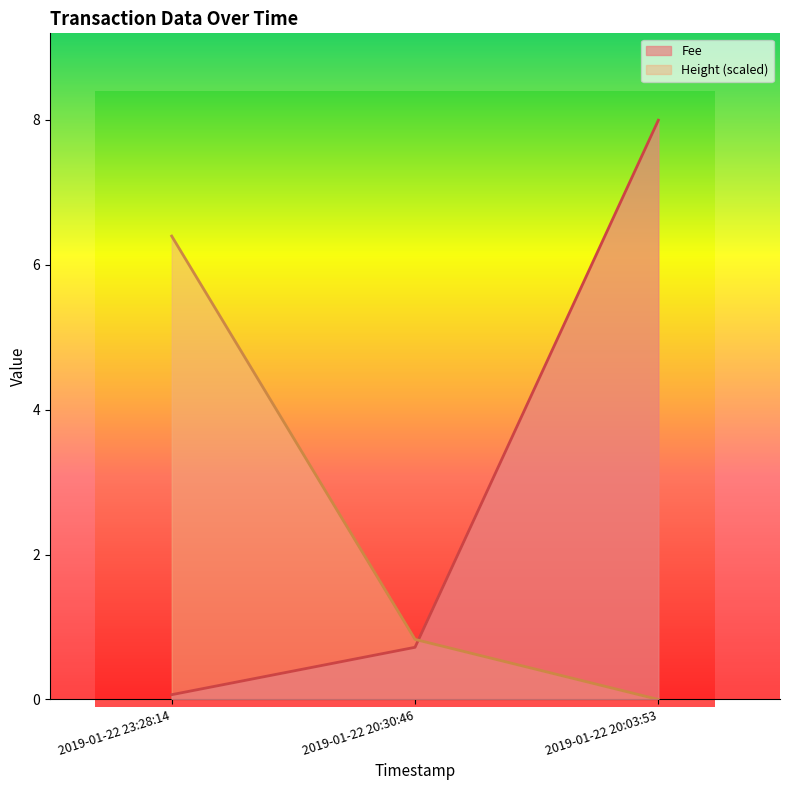

What is the difference between the second highest and minimum values in the Fee series?

0.7